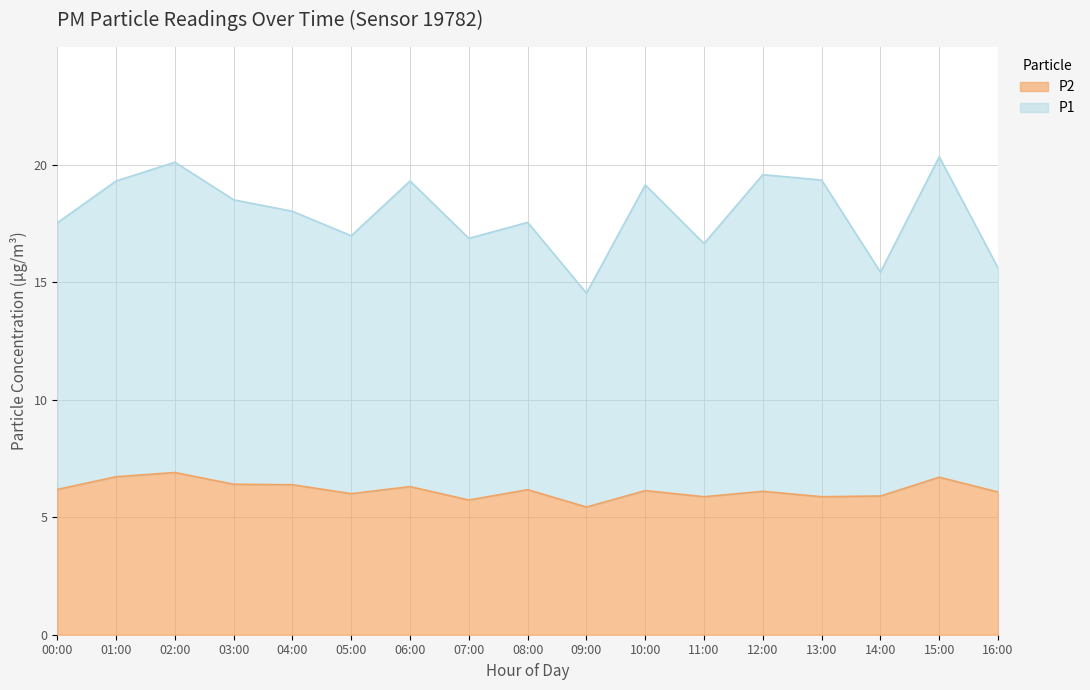

Which series has the largest total across all categories?

P1